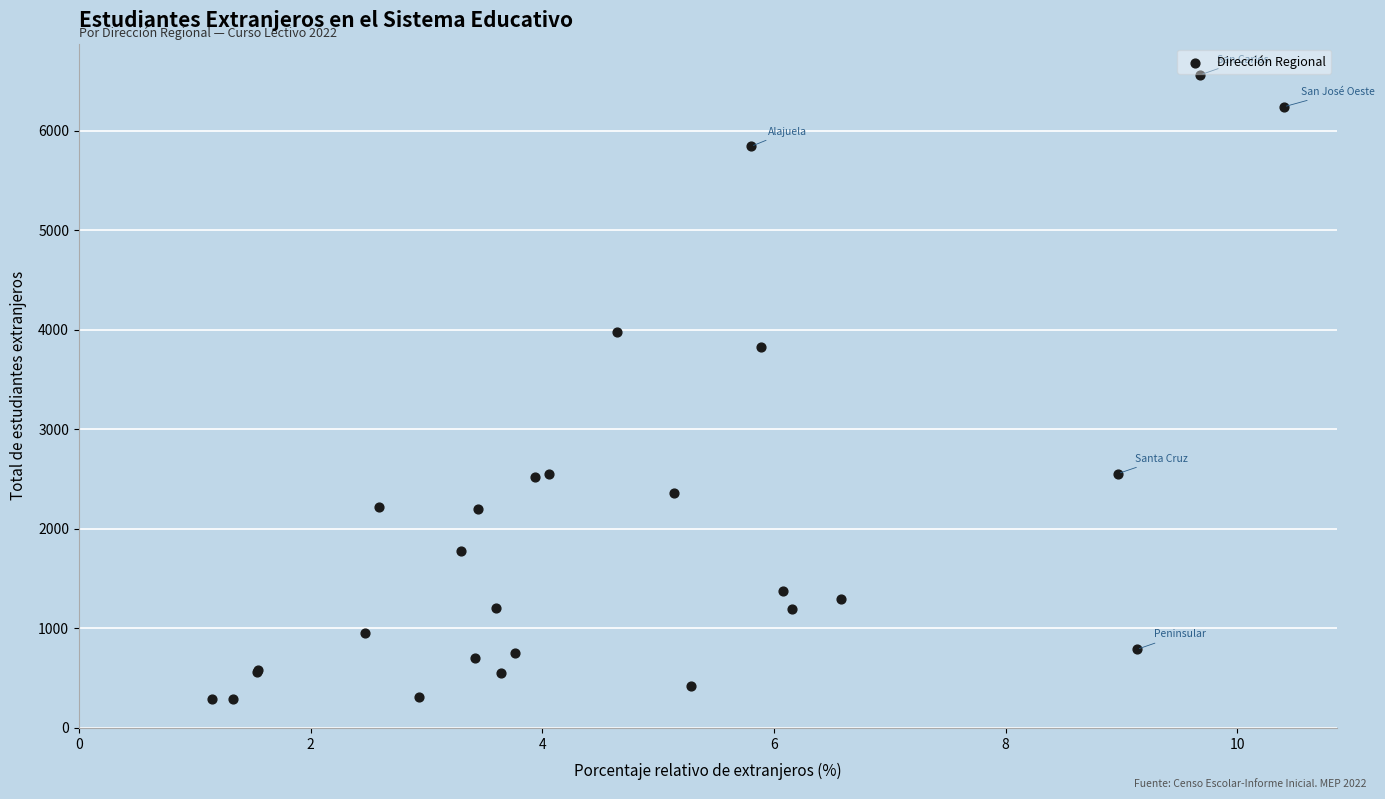

What Y value in the scatter plot is closest to 3424?

3832